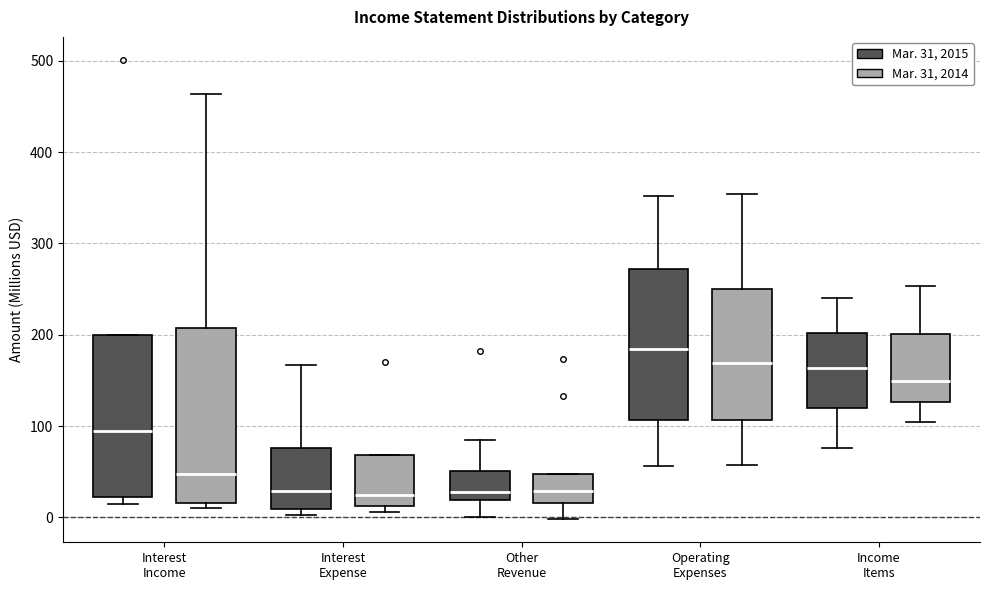

Reading left to right, read every box against the y-axis: the position of its median line, the range the box covers, and the ends of its whiskers. The values are not printed on the chart, so give them approximately, as read against the axis.

Interest Income (Mar. 31, 2015): median 100, box 20 to 200, whiskers 20 (just below the box's lower edge) to 200
Interest Income (Mar. 31, 2014): median 50, box 20 to 210, whiskers 10 to 460
Interest Expense (Mar. 31, 2015): median 30, box 10 to 80, whiskers 0 to 170
Interest Expense (Mar. 31, 2014): median 30, box 10 to 70, whiskers 10 (just below the box's lower edge) to 70
Other Revenue (Mar. 31, 2015): median 30, box 20 to 50, whiskers 0 to 90
Other Revenue (Mar. 31, 2014): median 30, box 20 to 50, whiskers 0 to 50
Operating Expenses (Mar. 31, 2015): median 180, box 110 to 270, whiskers 60 to 350
Operating Expenses (Mar. 31, 2014): median 170, box 110 to 250, whiskers 60 to 350
Income Items (Mar. 31, 2015): median 160, box 120 to 200, whiskers 80 to 240
Income Items (Mar. 31, 2014): median 150, box 130 to 200, whiskers 100 to 250